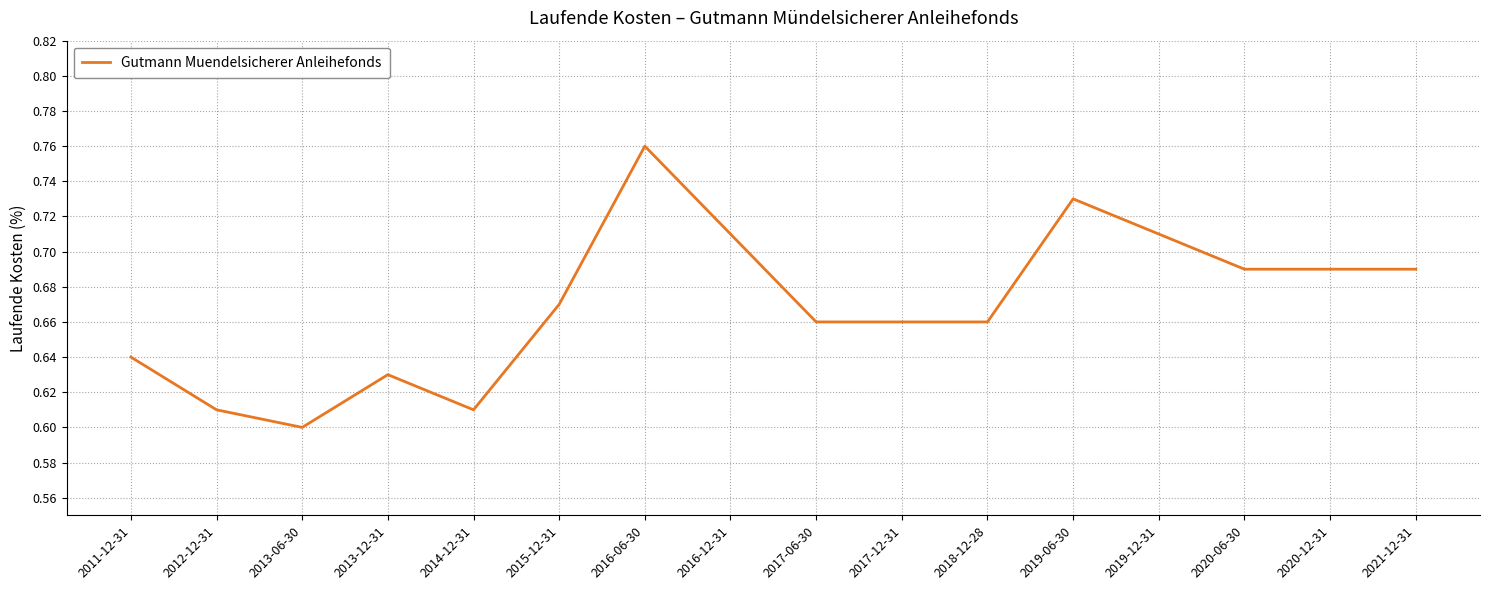

What position from the left is 2017-12-31?

10